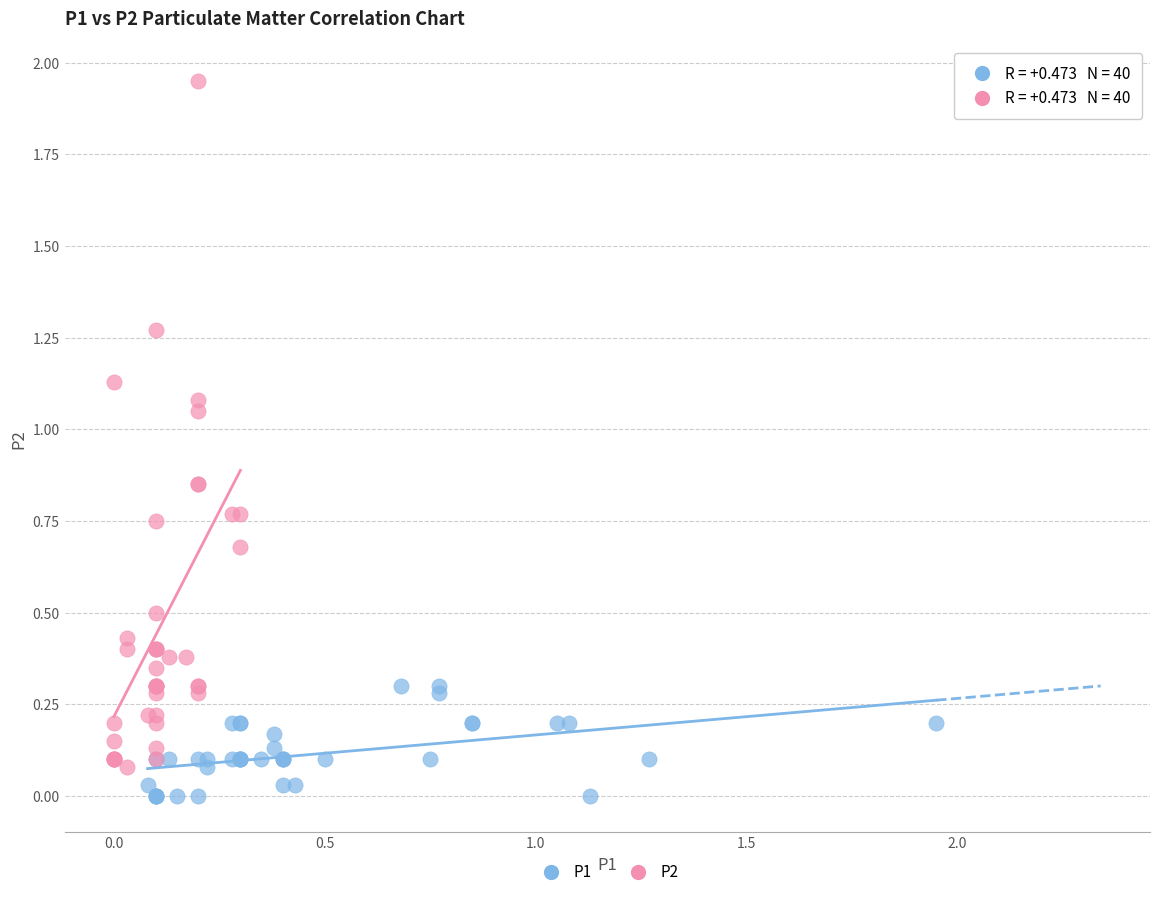

What are all the series names shown in the legend?

P1, P2